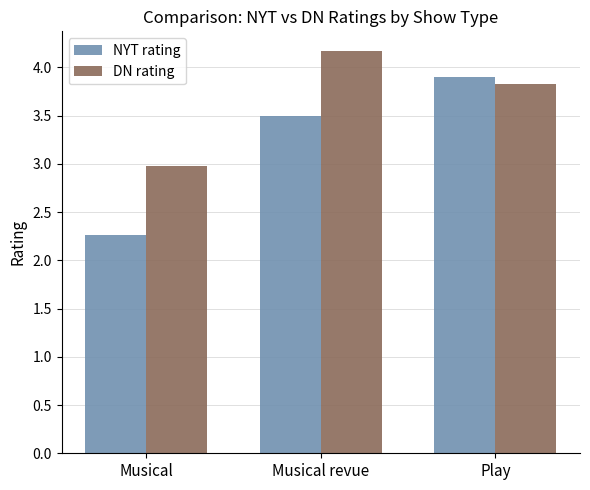

What is the smallest value displayed?

2.3